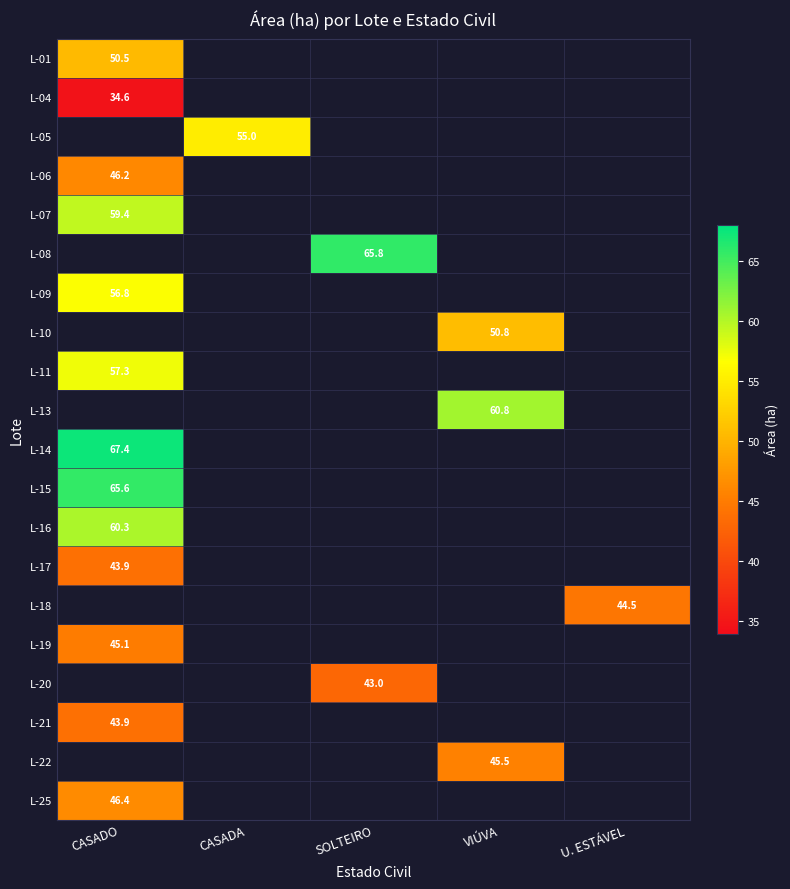

How many distinct data groups are displayed?

20